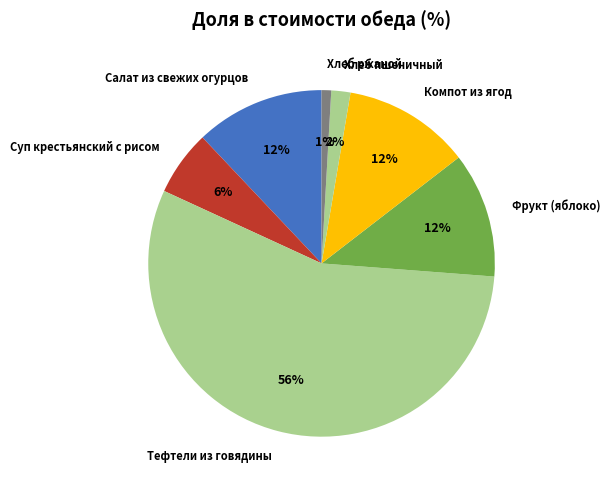

True or false: Хлеб ржаной accounts for 1% of the total.

True